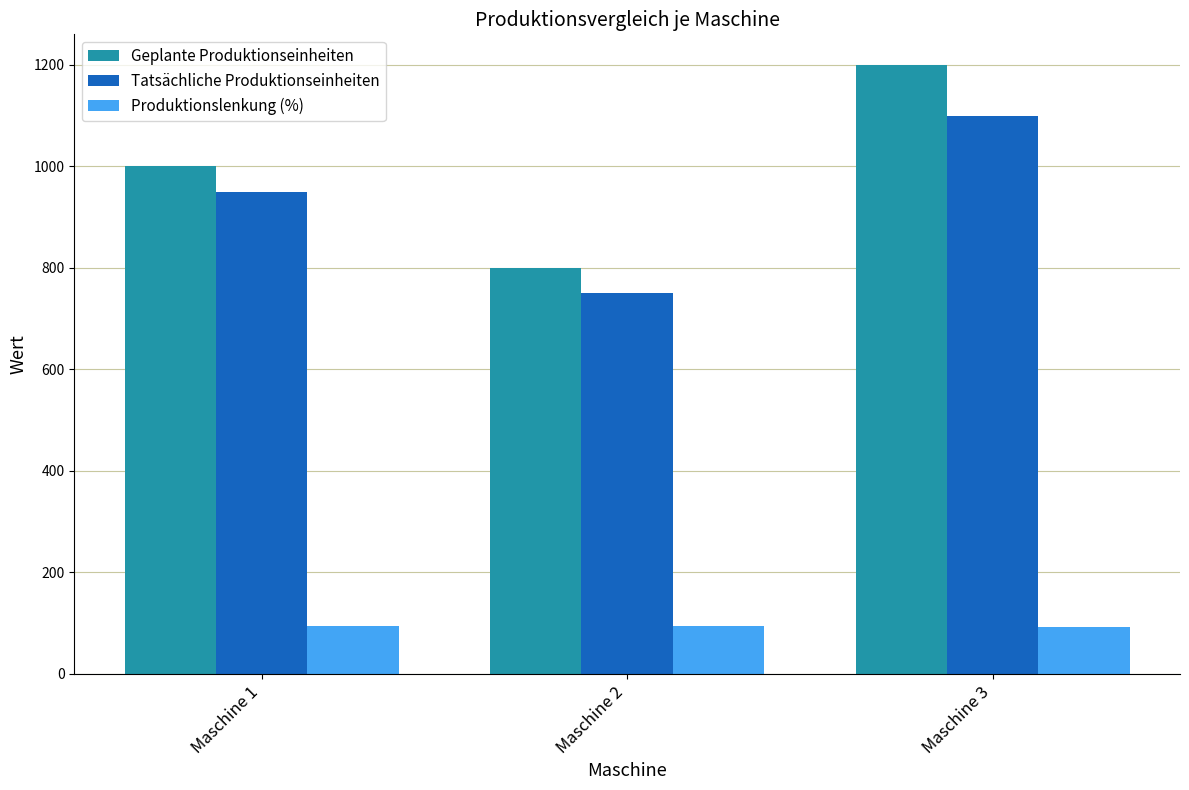

Which series has the widest spread of values?

Geplante Produktionseinheiten